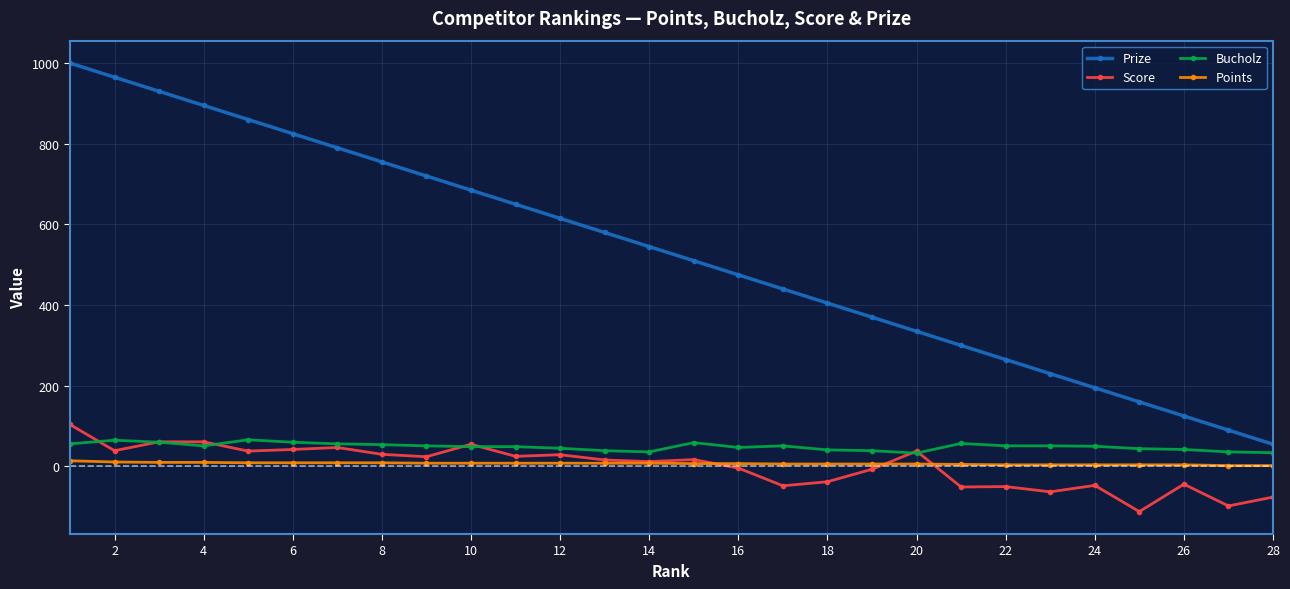

True or false: Bucholz has more than 1 interior local peaks.

True